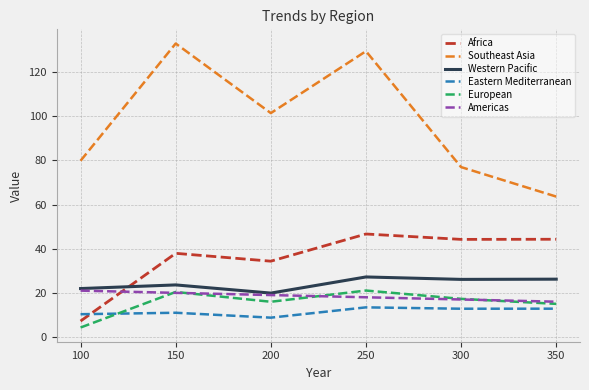

Which series has the largest total across all categories?

Southeast Asia